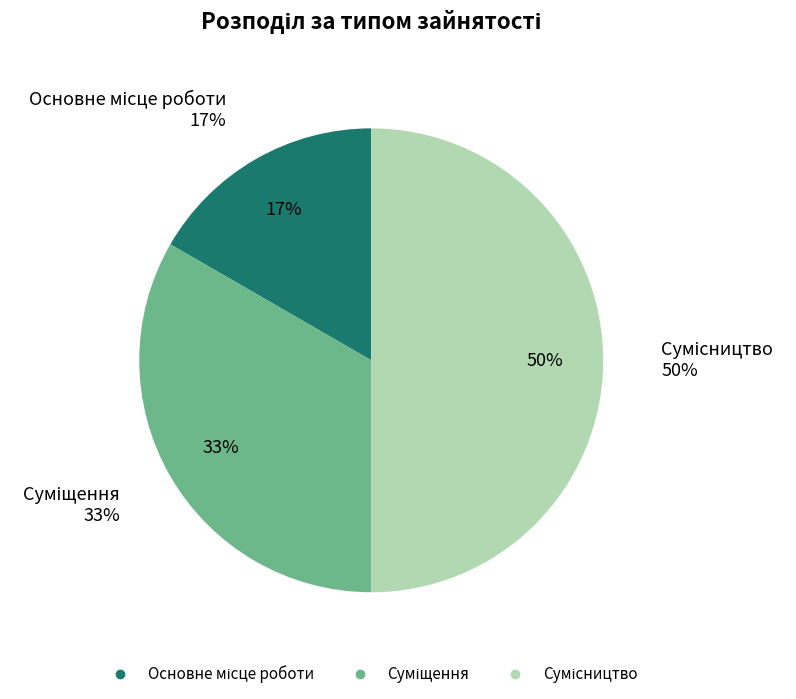

Combined, what portion of the pie is Основне місце роботи and Сумісництво?

66.7%